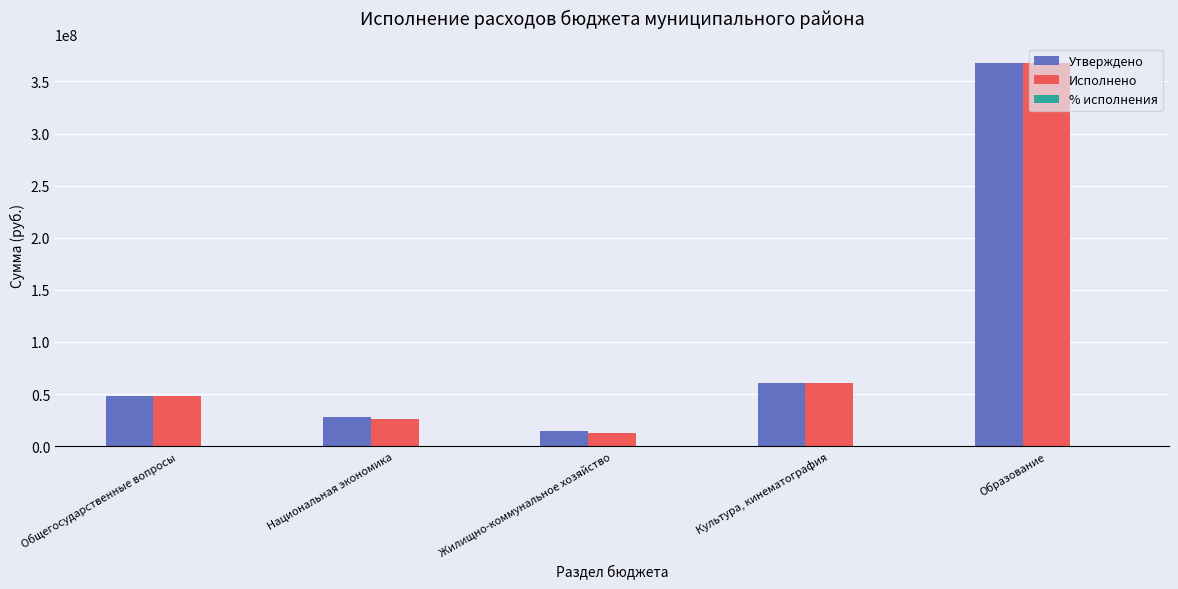

What is the total value across all series at Культура, кинематография?

121901632.3